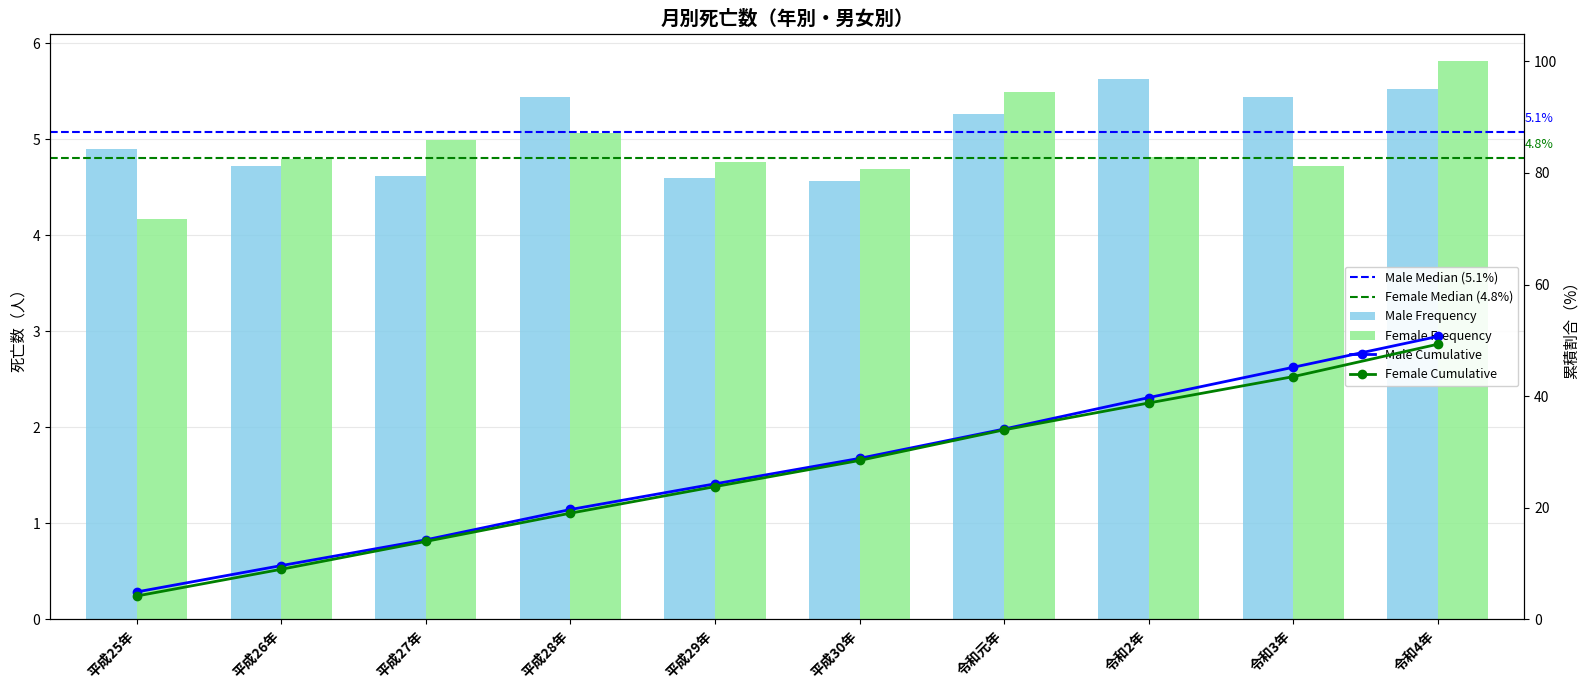

What is the label of the 4th bar from the left?

平成28年